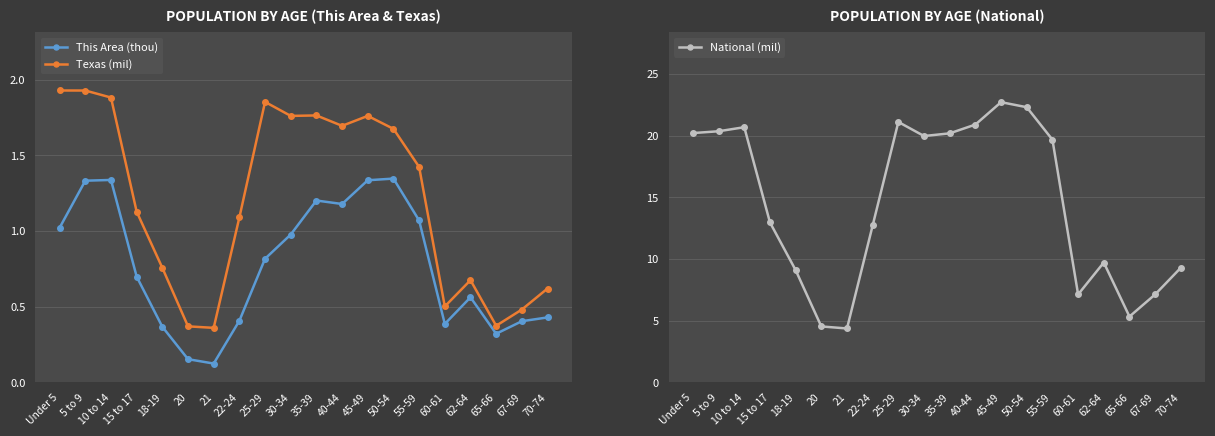

At how many categories does at least one series exceed 20?

8